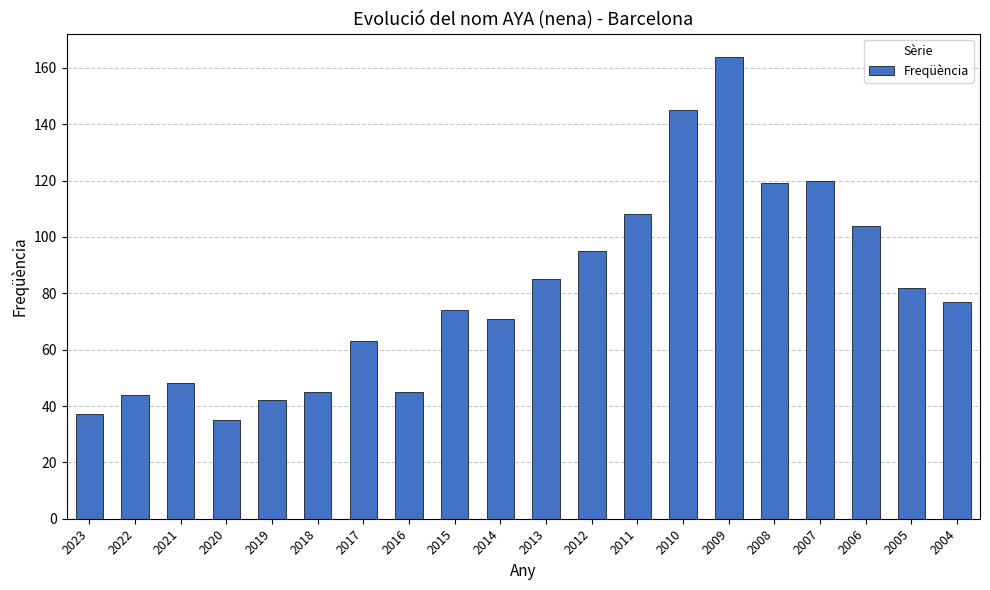

What is the value of the 14th bar from the left?

145